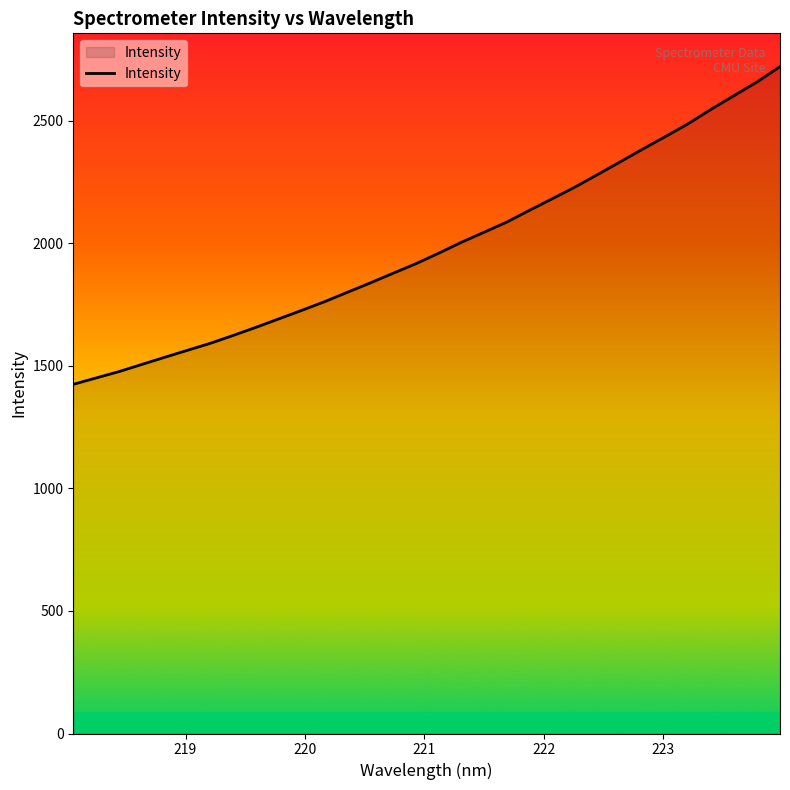

What is the smallest value displayed?

1425.0